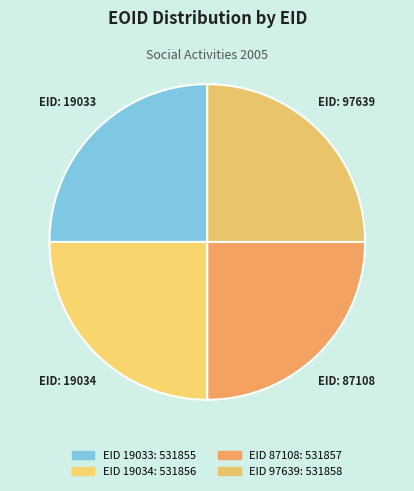

What is the largest slice in the pie chart?

97639